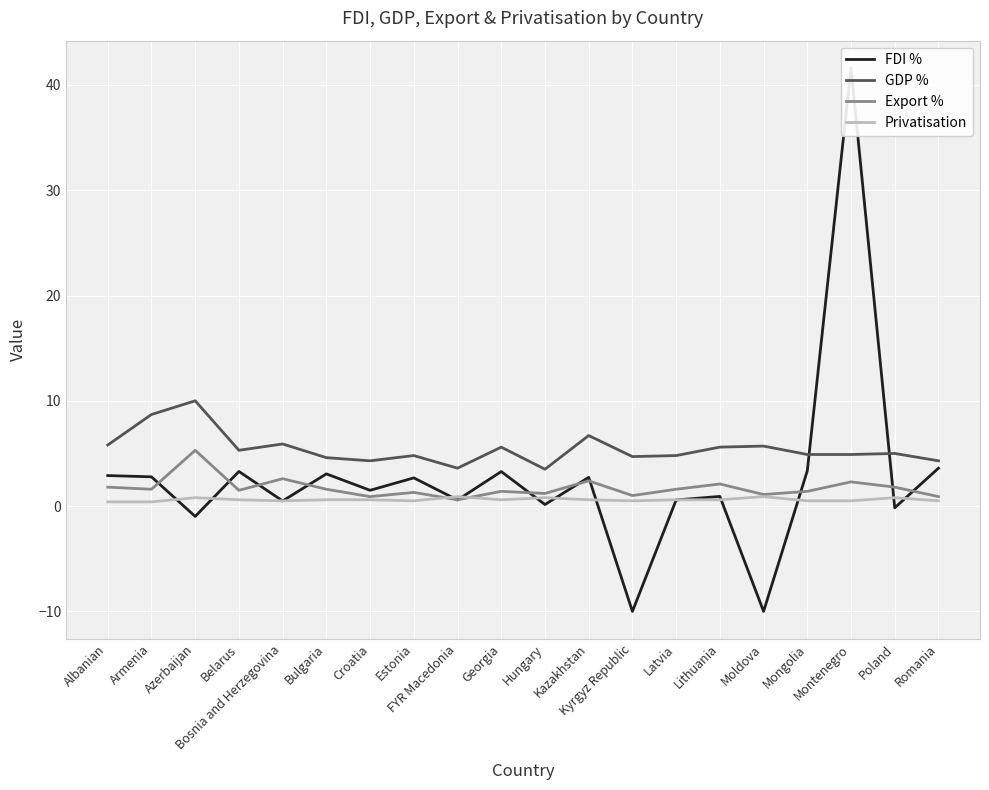

Rank the series by their maximum value, from lowest to highest.

Privatisation, Export %, GDP %, FDI %